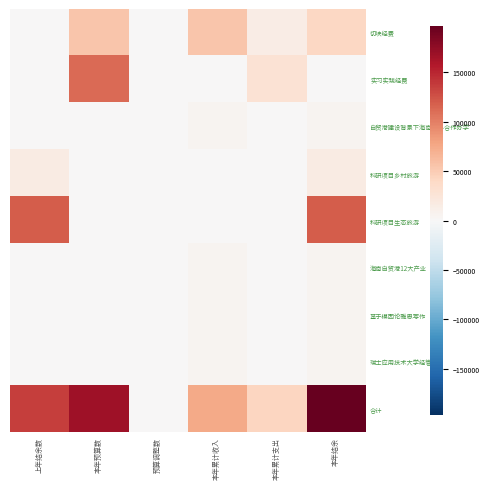

What is the total value across all series at 上年结余数?

271854.0